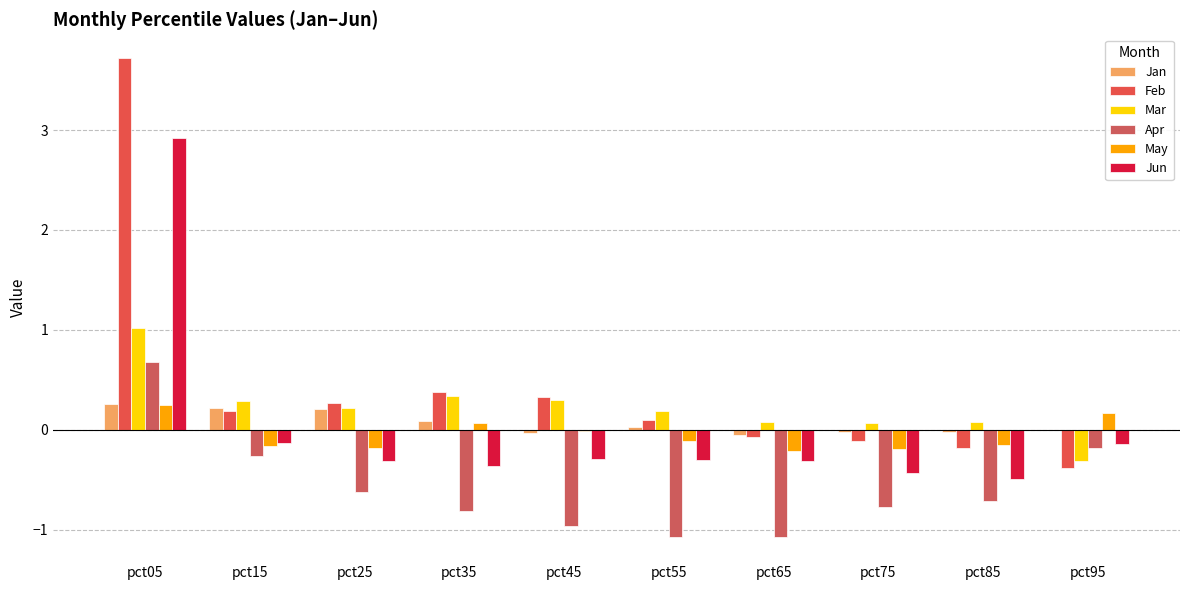

What is the difference between the maximum and second lowest values in the Jan series?

0.3